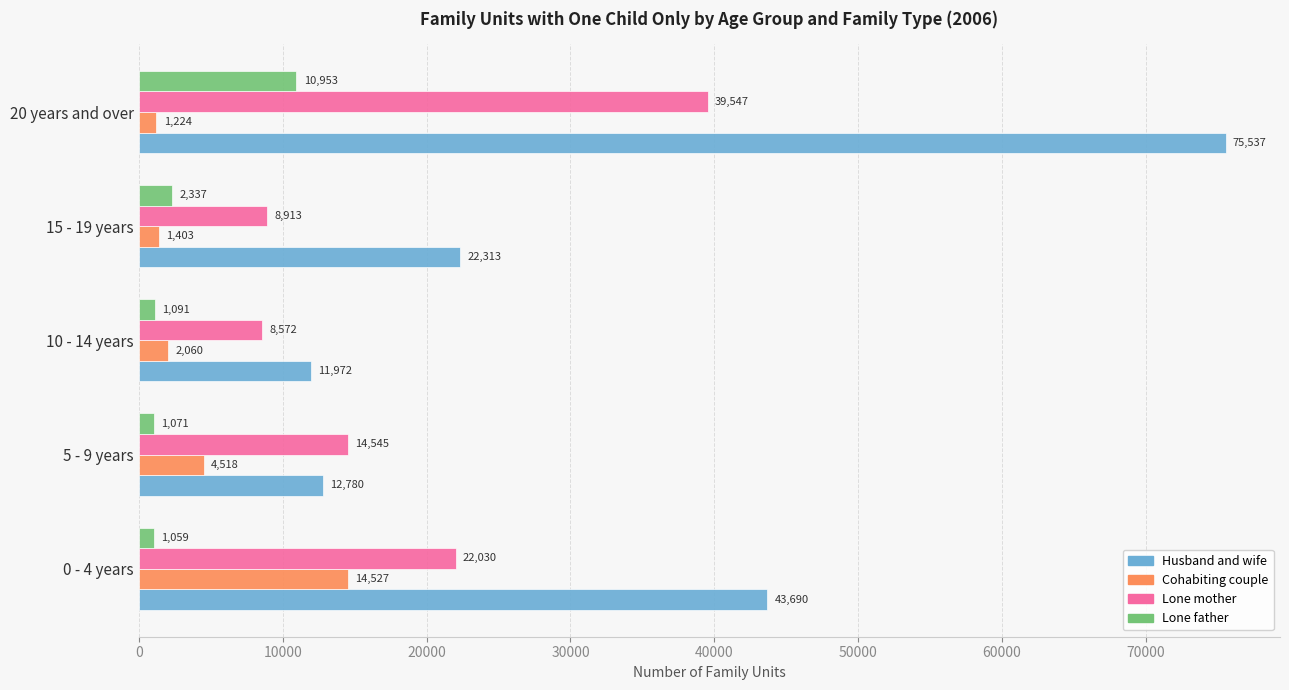

Is it true that Lone mother equals 8572 at 10 - 14 years?

True